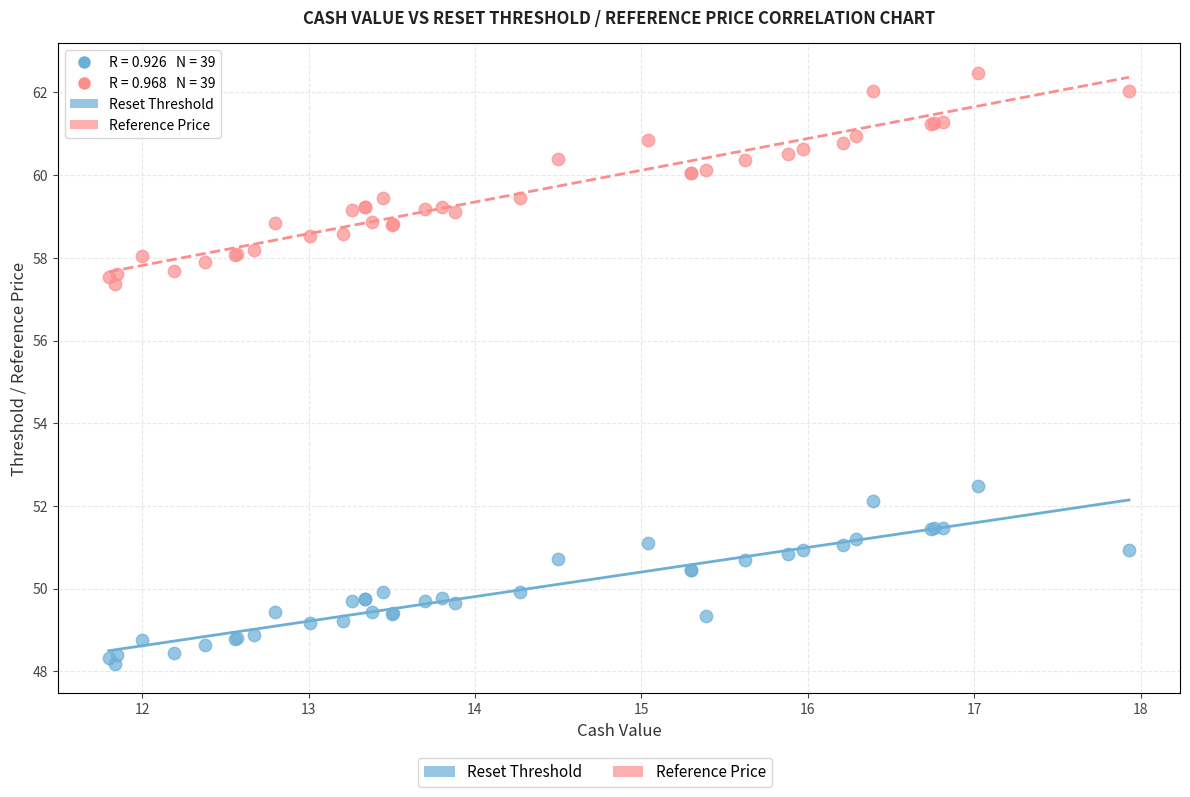

What is the X range (max minus min) for the scatter plot?

6.1